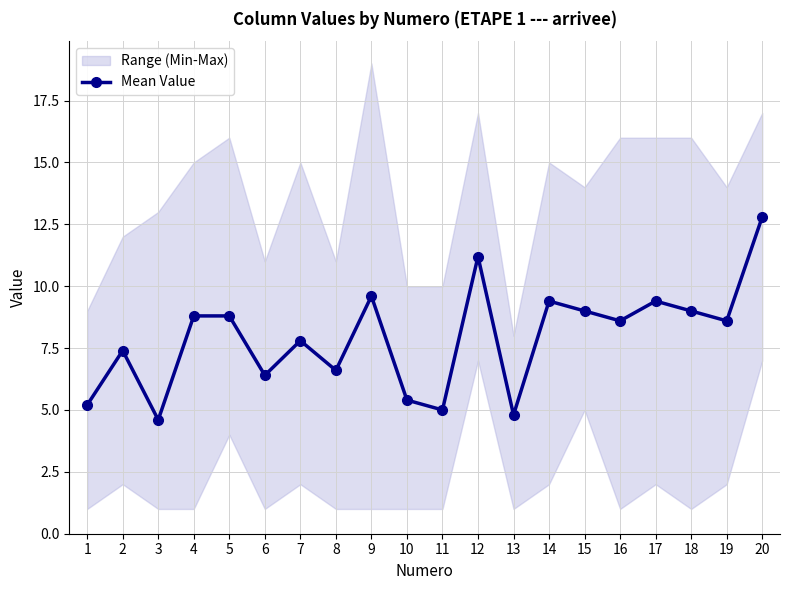

The chart shows a value of 8.8 at 4. True or false?

True